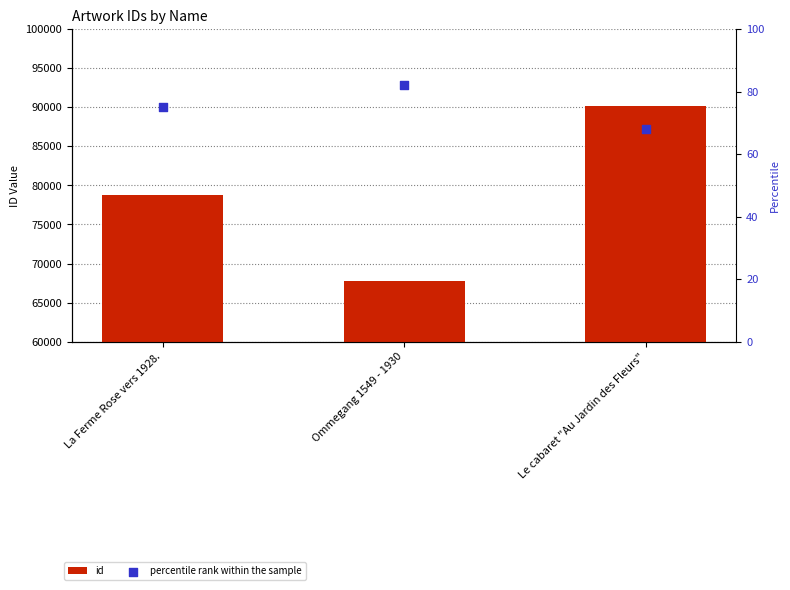

What is the total value across all series at La Ferme Rose vers 1928.?

78866